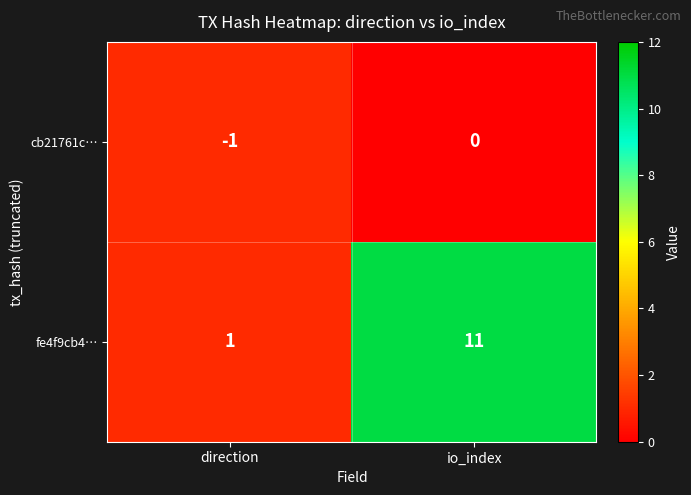

True or false: fe4f9cb4… has a value of 11 at io_index.

True